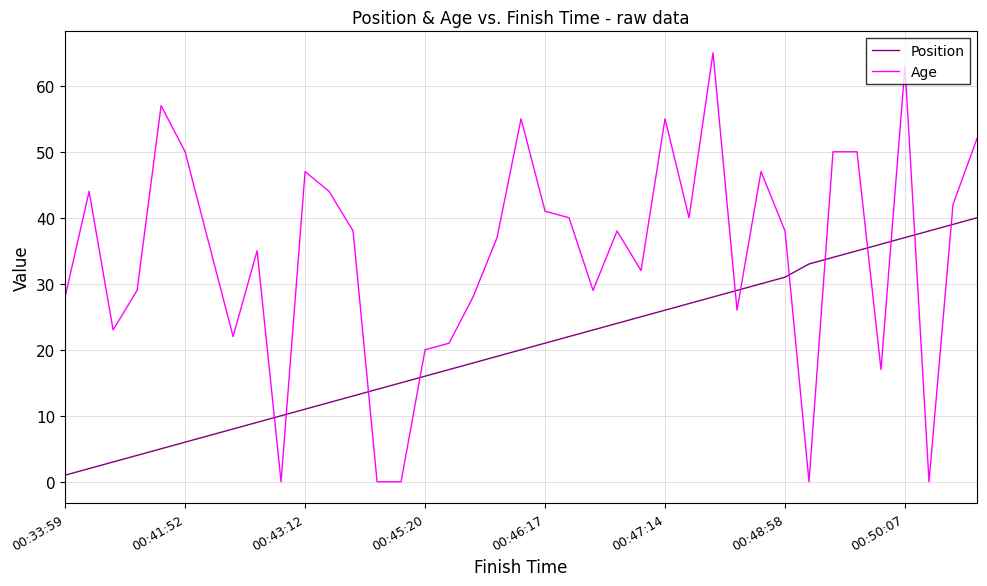

At how many categories does at least one series exceed 13?

38